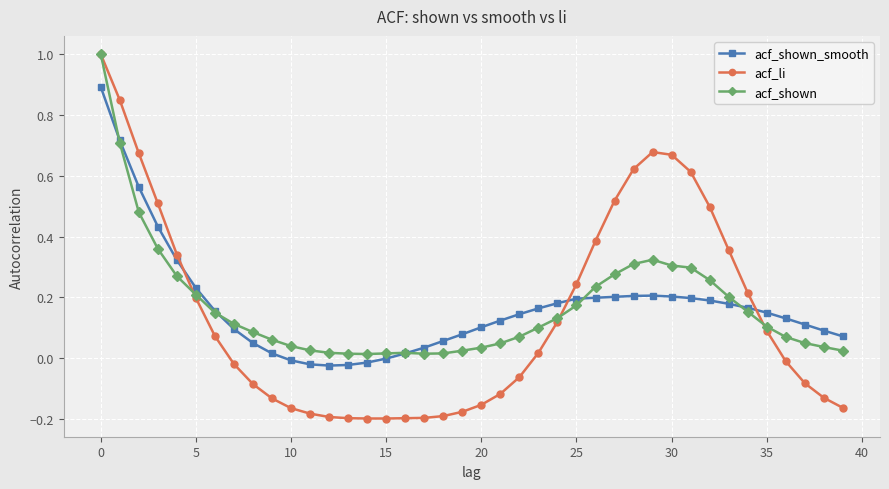

Which series has the largest range (max minus min)?

acf_li